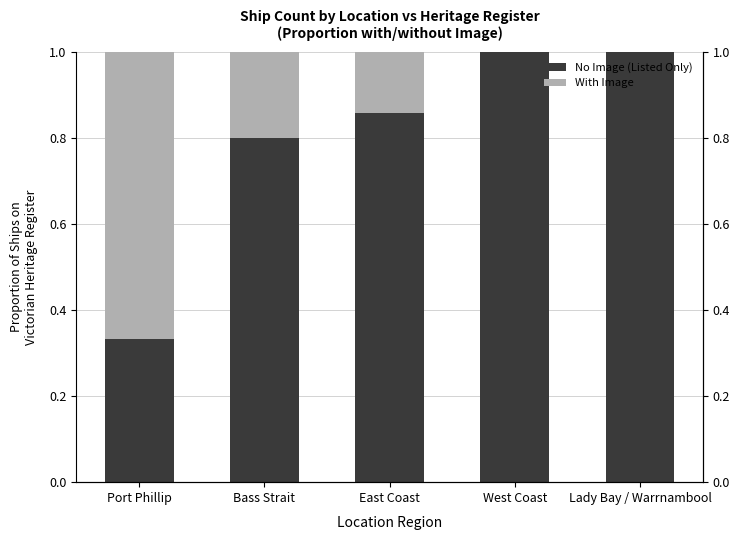

Reading left to right, extract all data points from this chart.

No Image (Listed Only): Port Phillip=0.3	Bass Strait=0.8	East Coast=0.9	West Coast=1.0	Lady Bay / Warrnambool=1.0
With Image: Port Phillip=0.7	Bass Strait=0.2	East Coast=0.1	West Coast=0.0	Lady Bay / Warrnambool=0.0